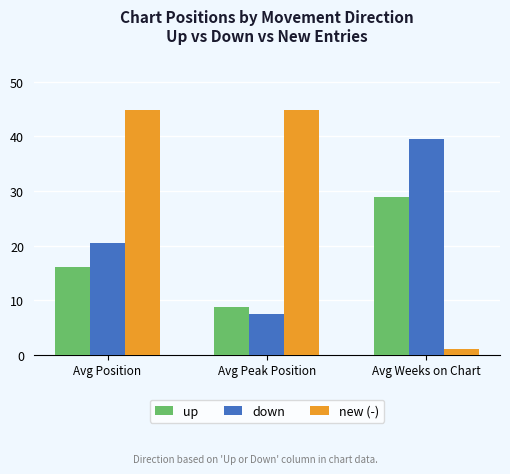

At Avg Weeks on Chart, list the series in order from smallest to largest.

new (-), up, down